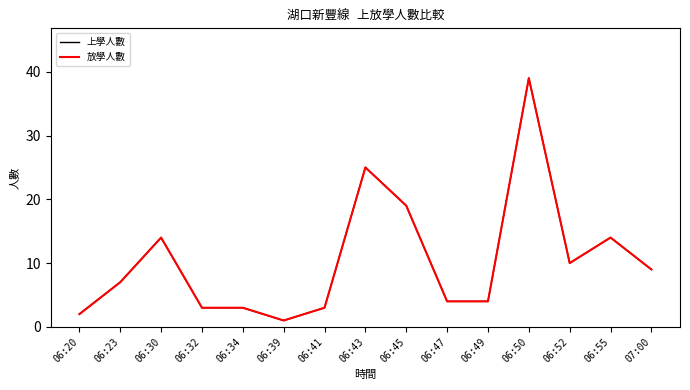

Rank the series at 06:34 from highest to lowest value.

上學人數, 放學人數